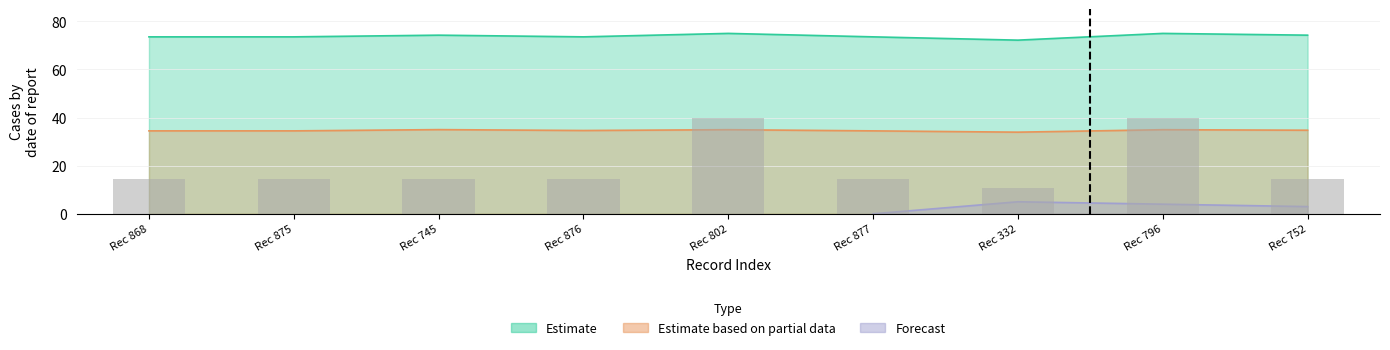

Is it true that Estimate based on partial data equals 33.9 at Rec 332?

True